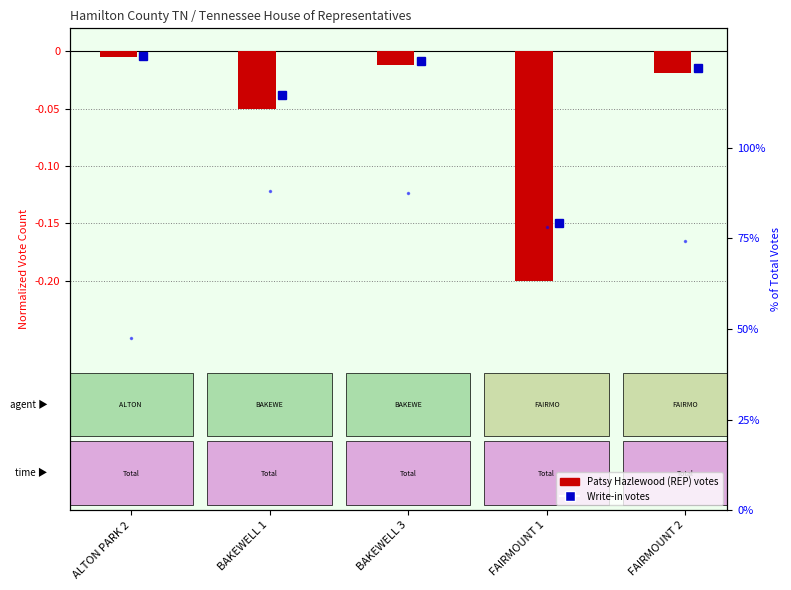

What is the label of the 2nd bar from the right?

FAIRMOUNT 1